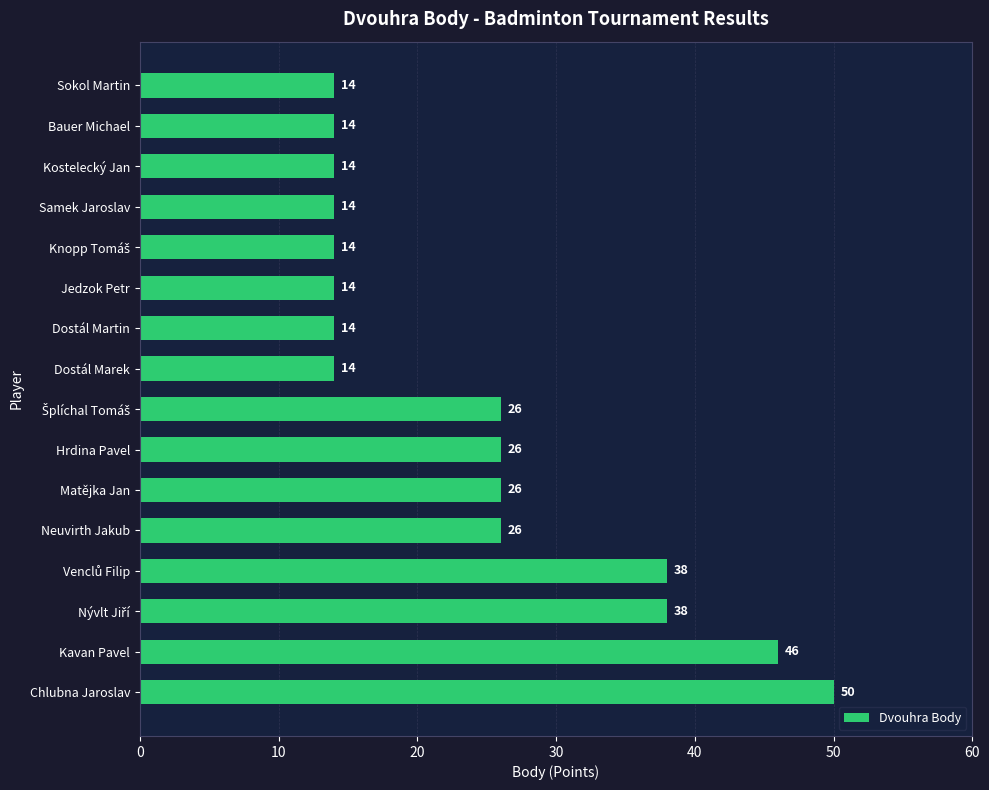

What is the difference between the second highest and minimum values?

32